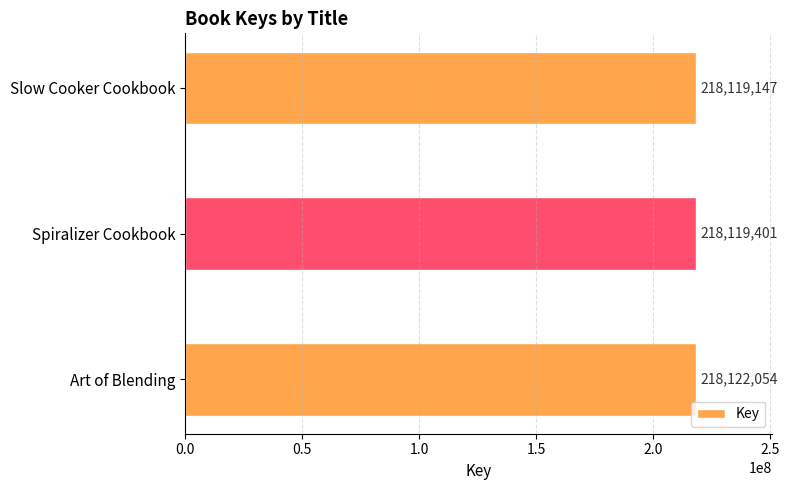

Rank the categories by value from highest to lowest.

Art of Blending, Spiralizer Cookbook, Slow Cooker Cookbook